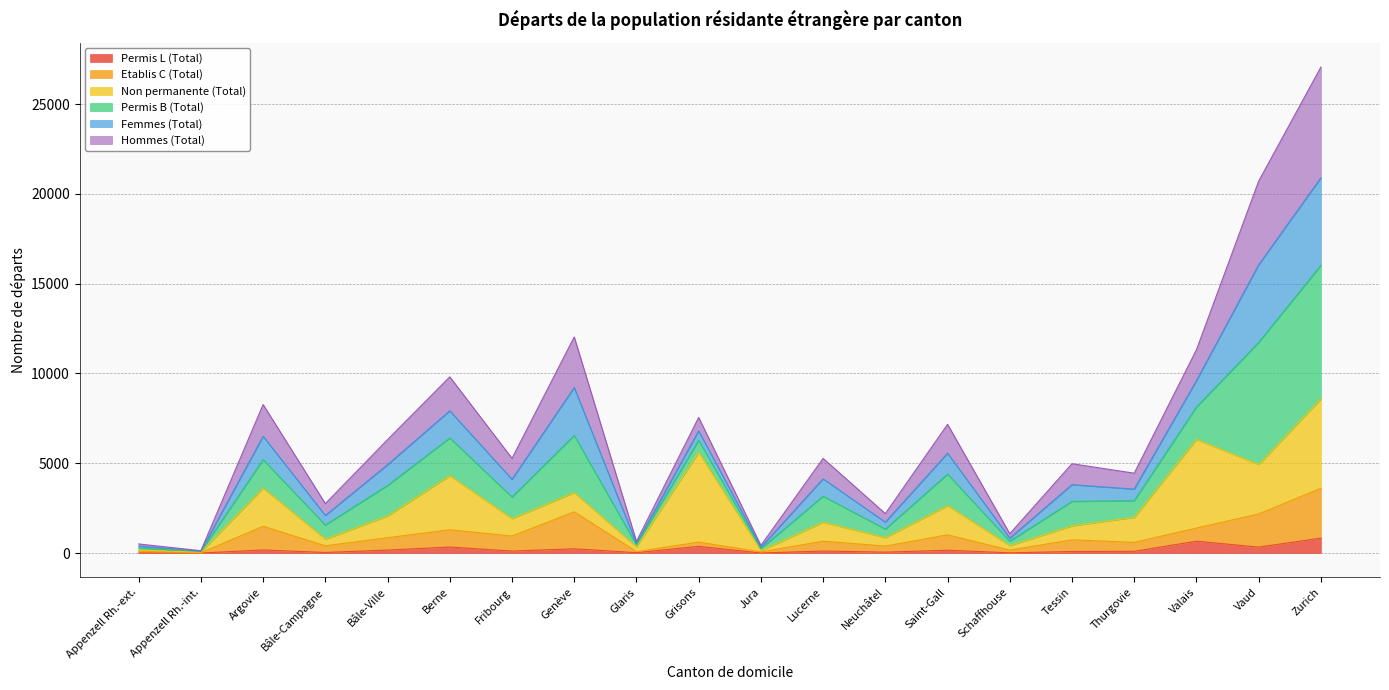

How many data points does each series have?

20